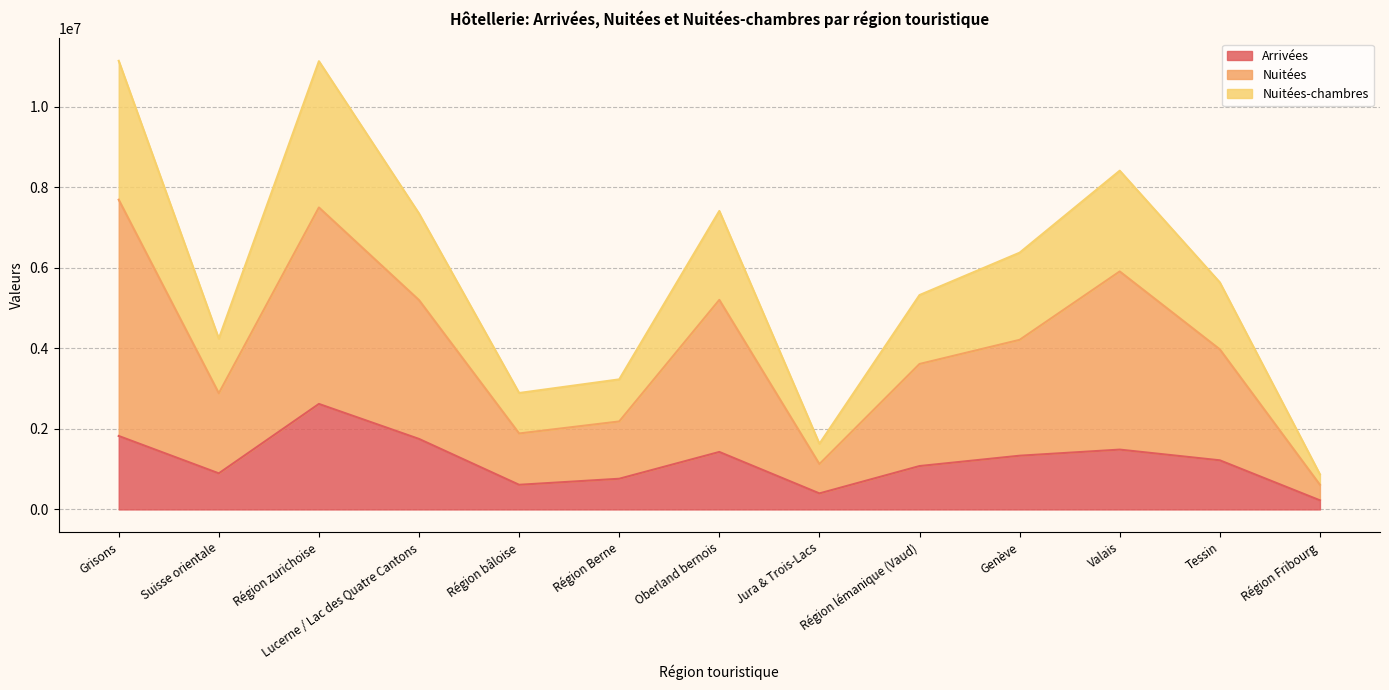

What is the average value of the Nuitées series?

3999796